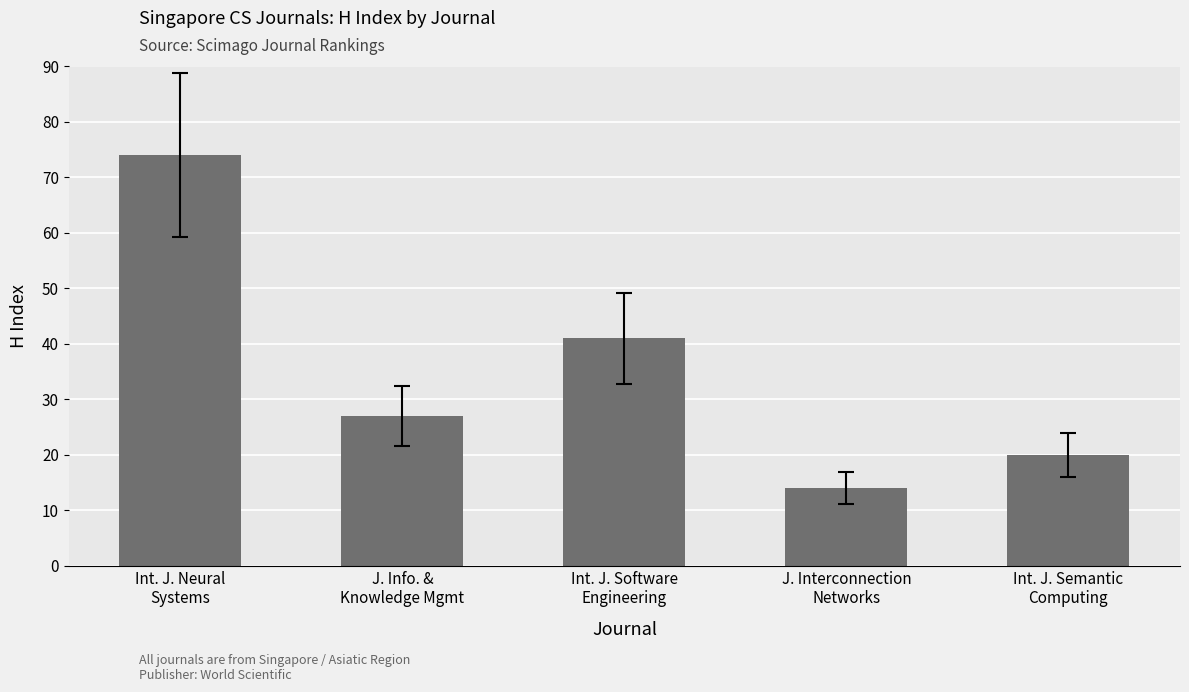

What is the change in value from Int. J. Neural
Systems to J. Interconnection
Networks?

-60